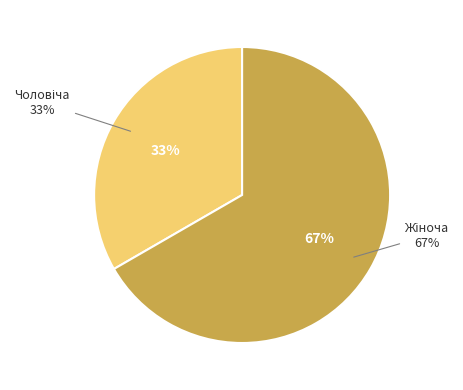

Which slice is the smallest?

Чоловіча